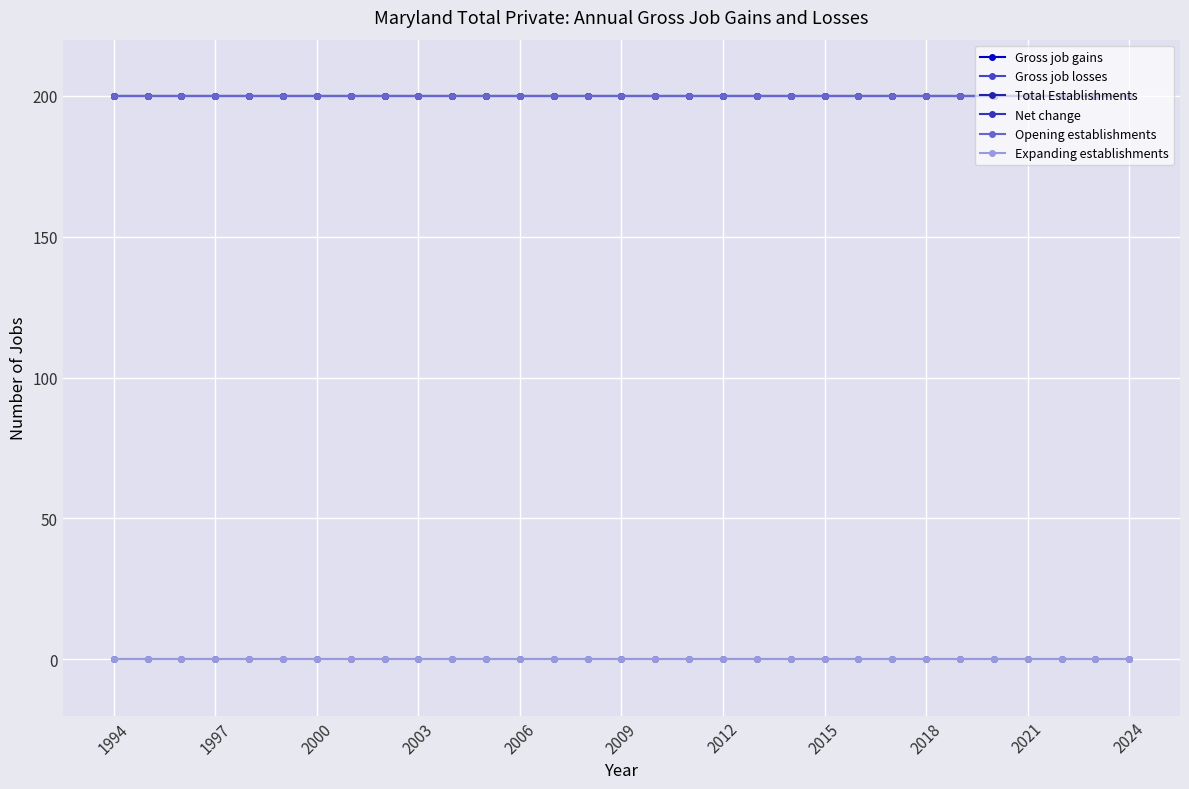

What are all the series names shown in the legend?

Gross job gains, Gross job losses, Total Establishments, Net change, Opening establishments, Expanding establishments